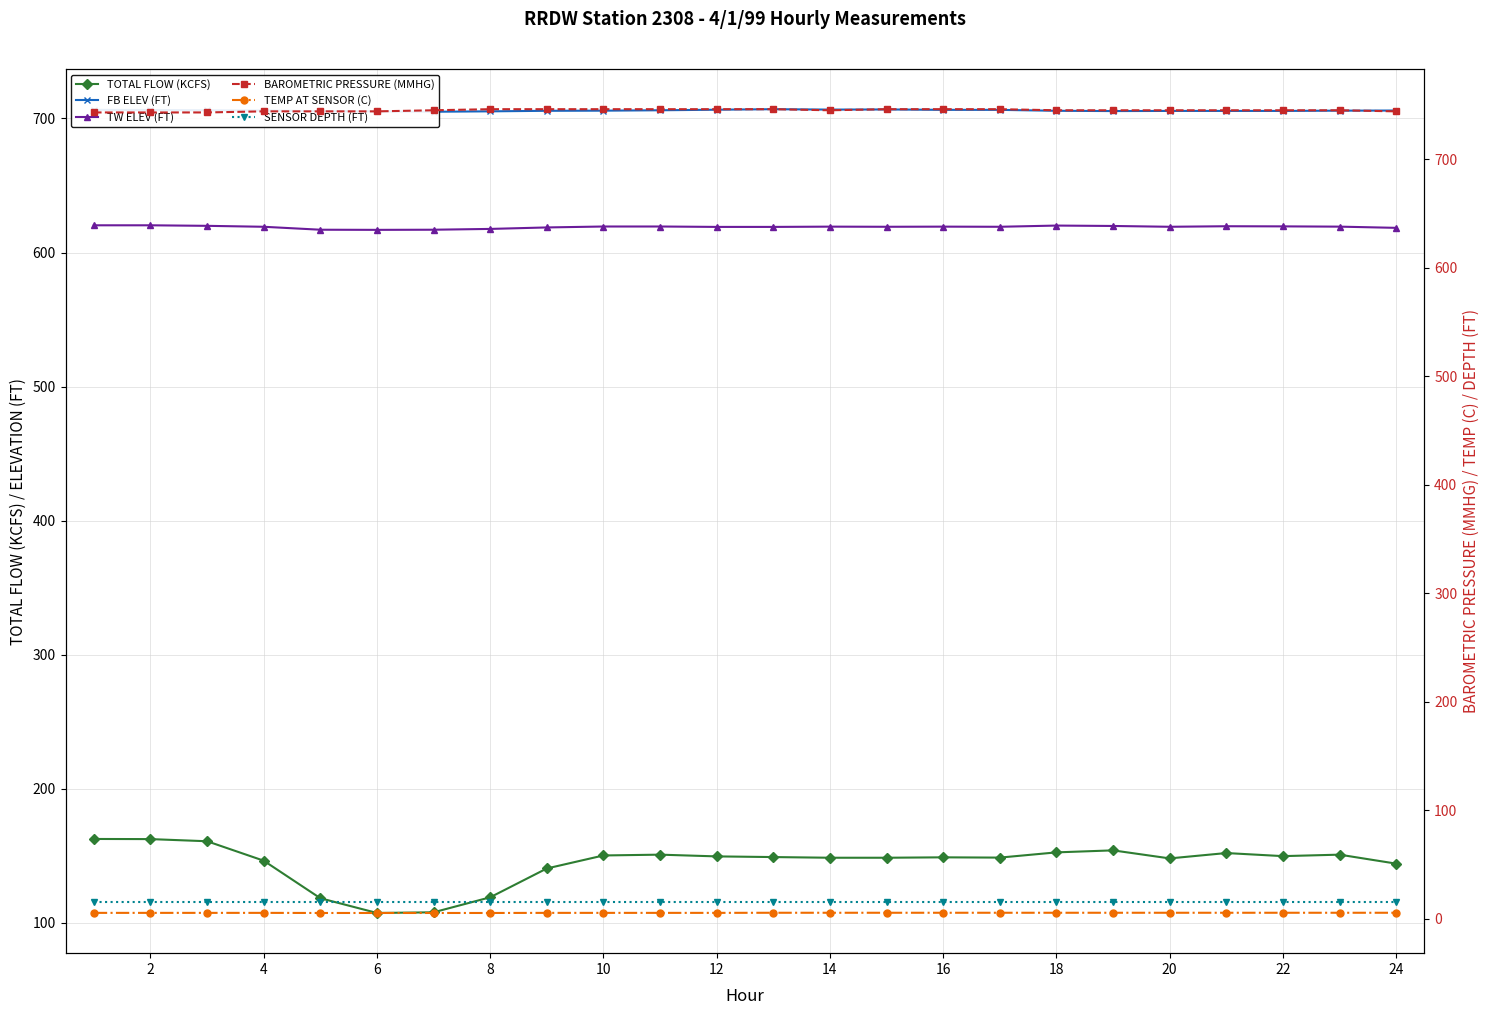

Does the chart display data point markers on the line(s)?

Yes